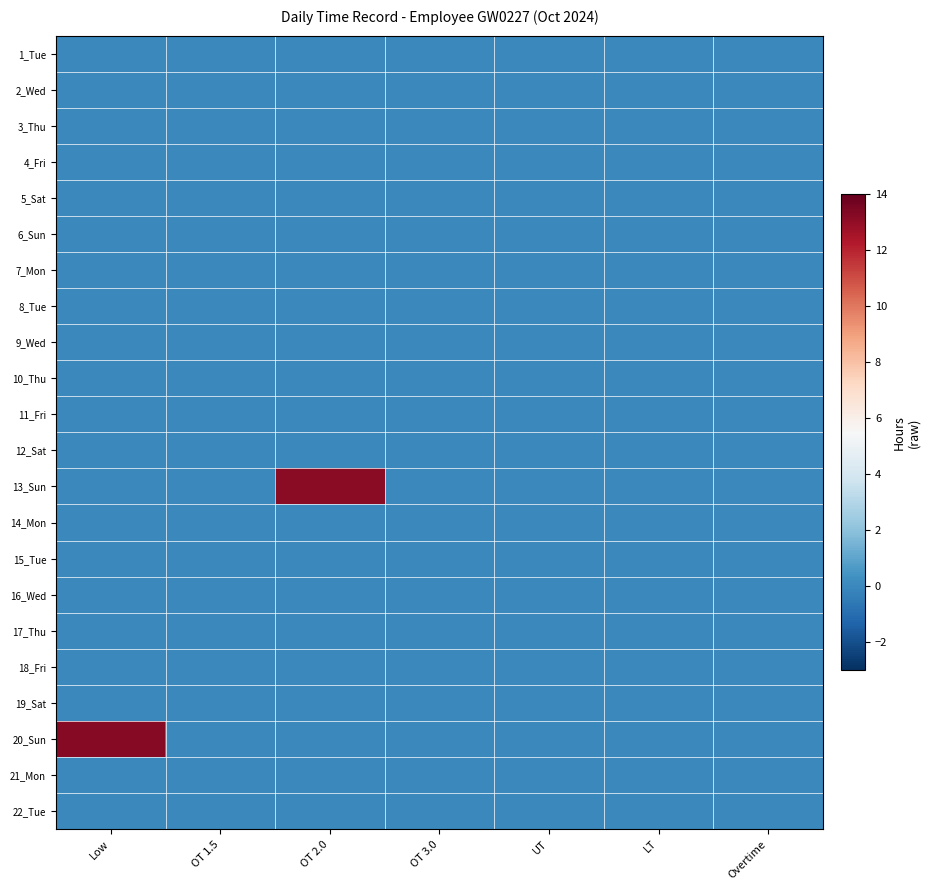

Count the number of data series in this chart.

22